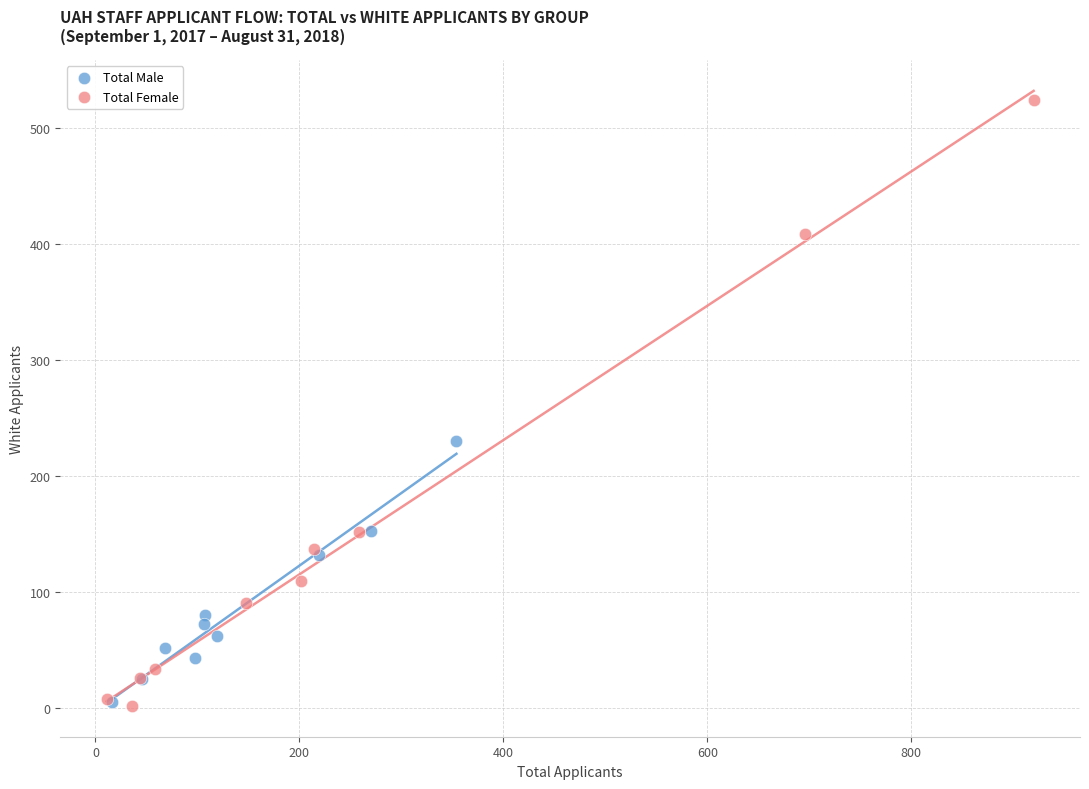

Which series reaches the maximum Y coordinate?

Total Female